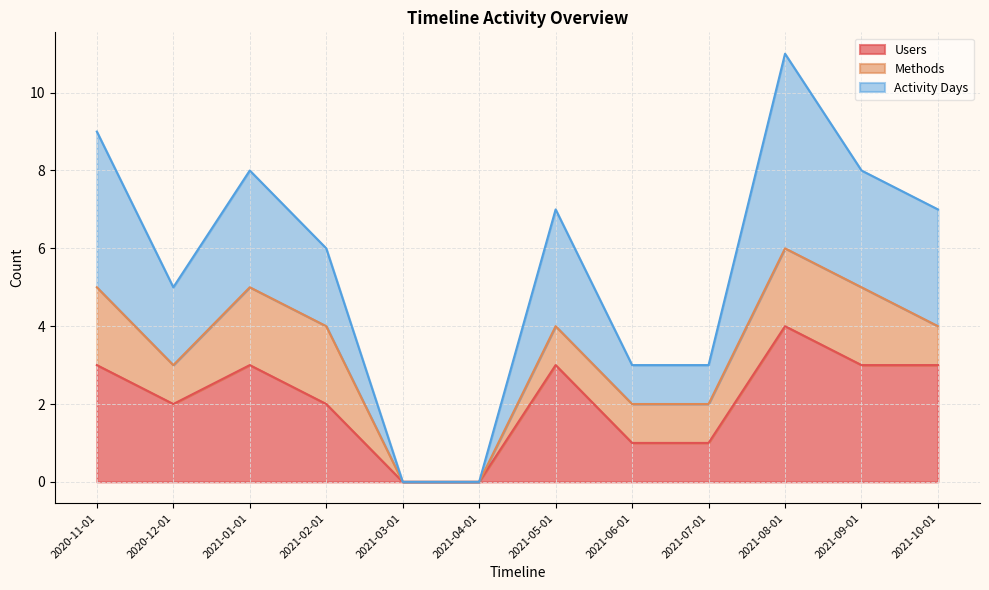

What is the highest value of the Users series?

4